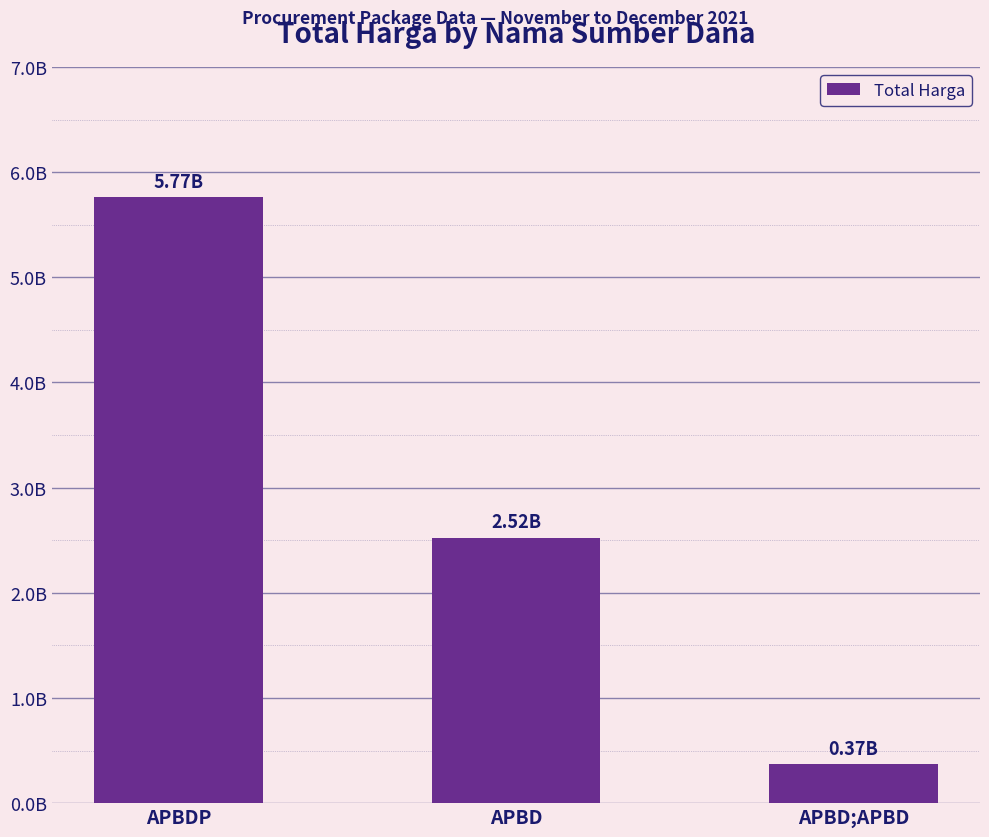

Rank the categories by value from lowest to highest.

APBD;APBD, APBD, APBDP